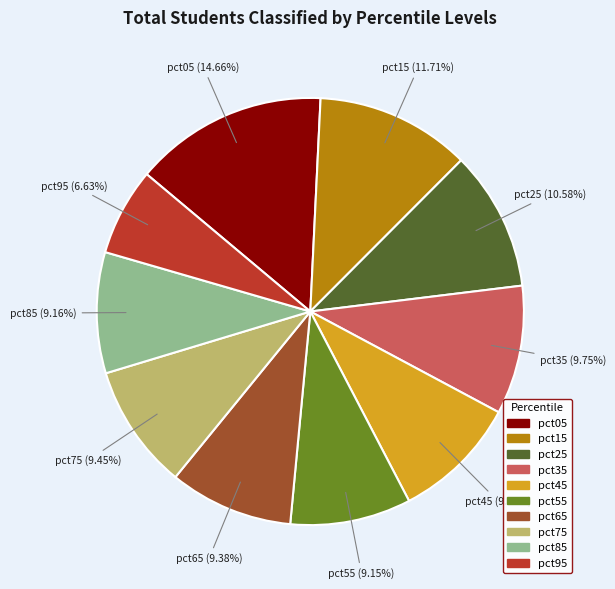

To the nearest percent, what percentage of the pie is pct35?

10%